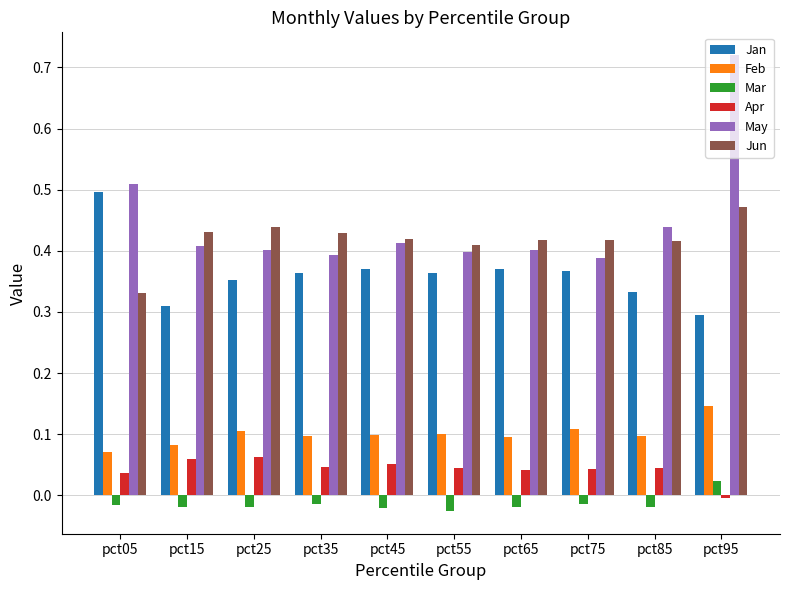

What is the total value across all series at pct65?

1.3